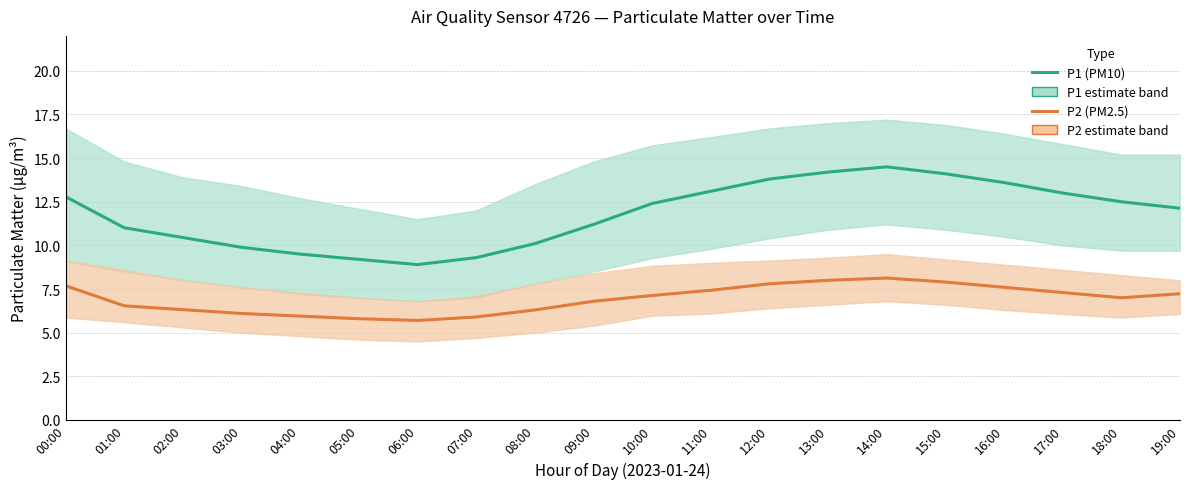

What is the label of the 8th point from the left?

07:00